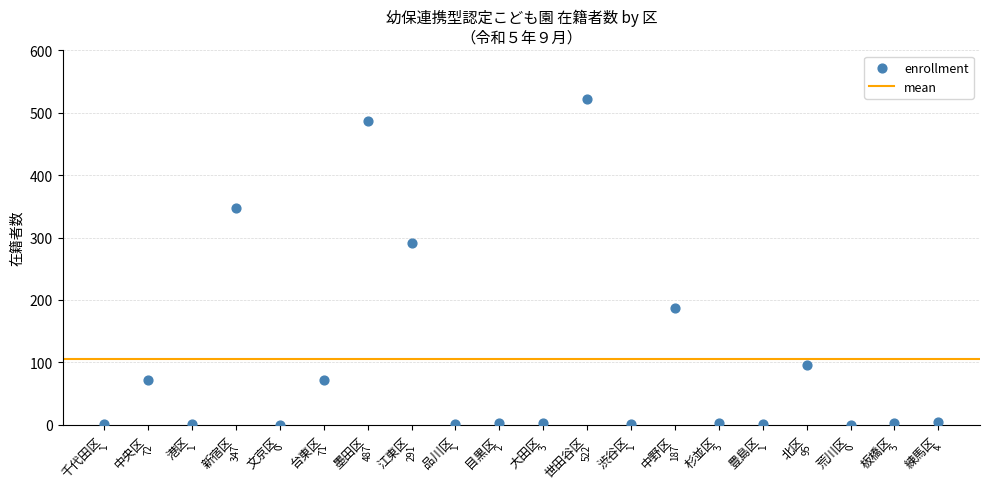

What Y value in the scatter plot is closest to 261?

291